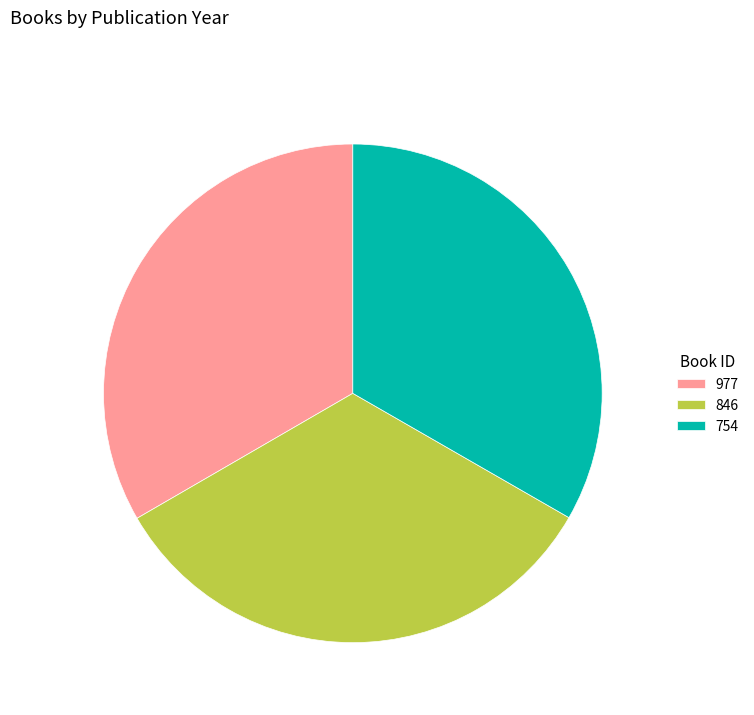

Is it true that 977 is 23% of the pie?

False